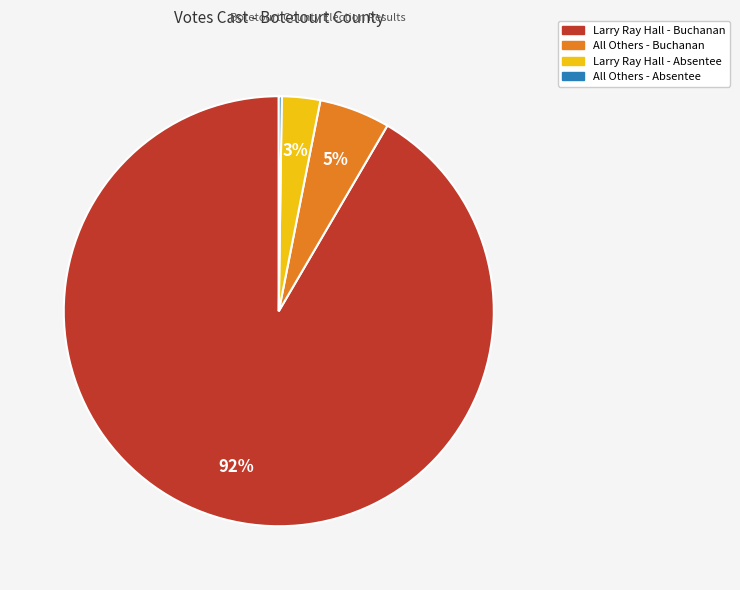

To the nearest percent, what is the average slice percentage?

25%